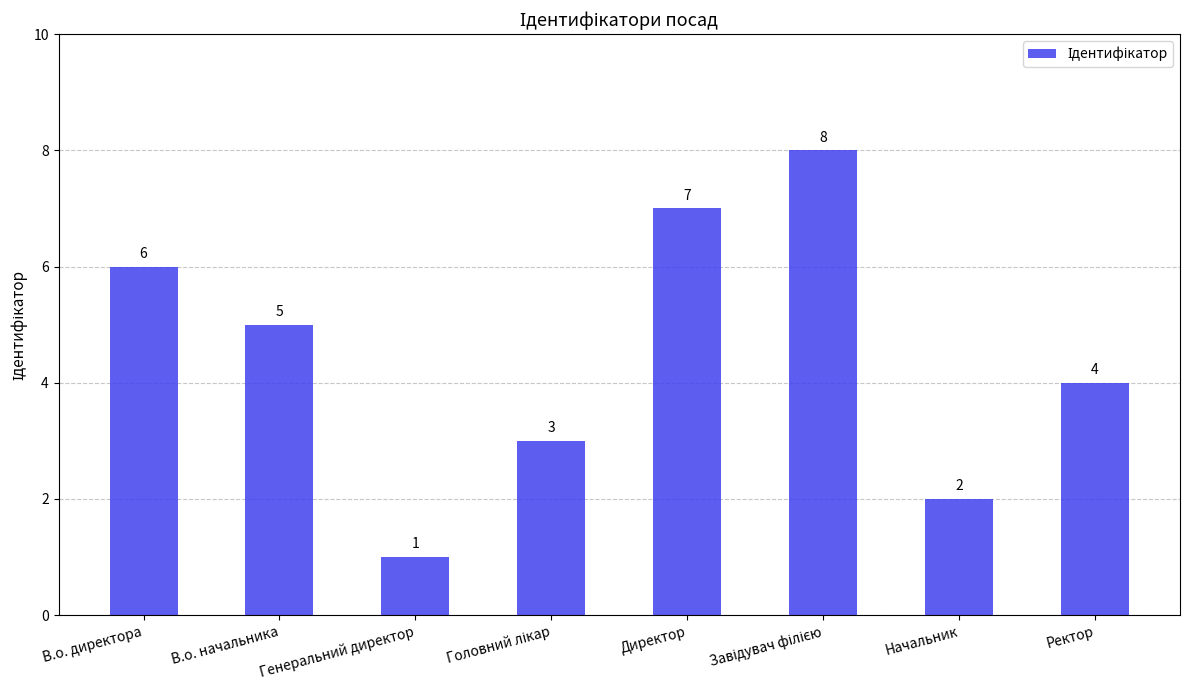

What is the label of the 8th bar from the left?

Ректор